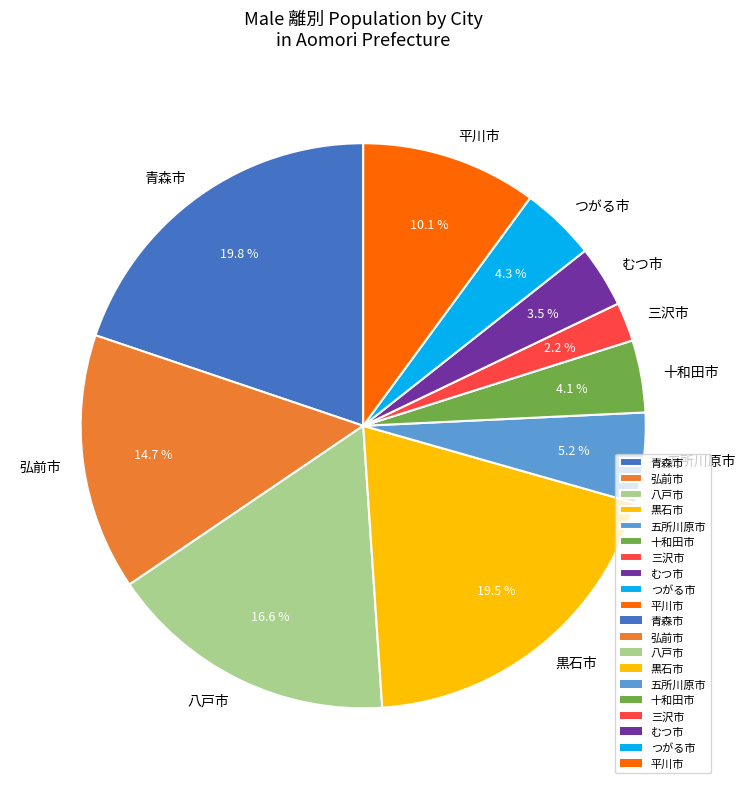

To the nearest percent, what is the combined percentage of つがる市 and 青森市?

24%